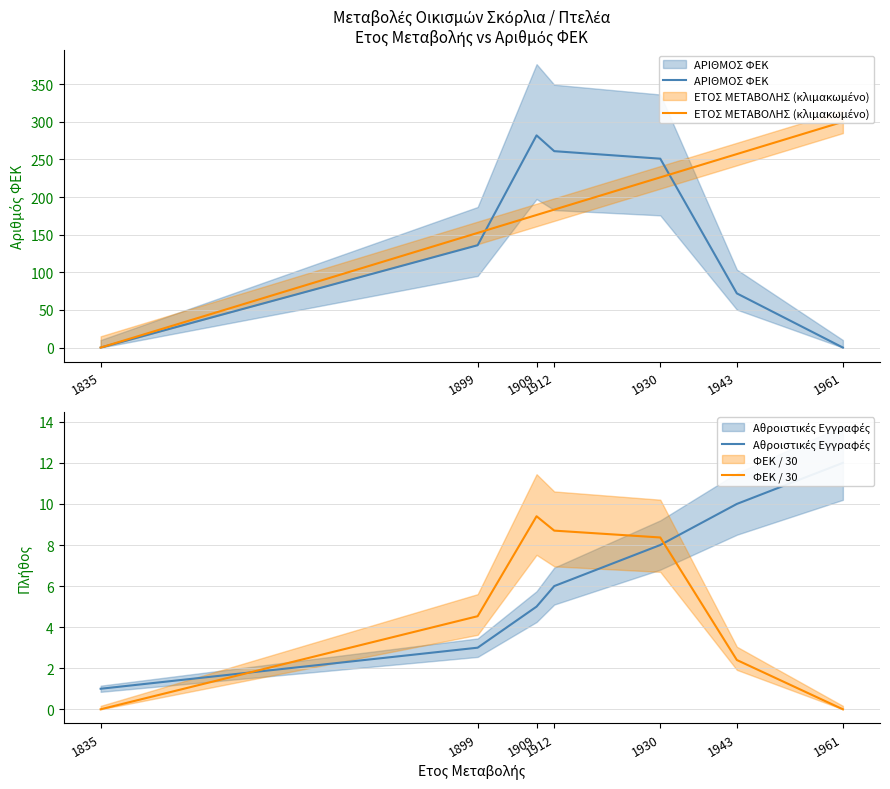

Reading left to right, list all the values displayed in this chart.

ΑΡΙΘΜΟΣ ΦΕΚ: 0.0	136.0	282.0	261.0	251.0	72.0	0.0
ΕΤΟΣ ΜΕΤΑΒΟΛΗΣ (κλιμακωμένο): 0.0	152.4	176.2	183.3	226.2	257.1	300.0
Αθροιστικές Εγγραφές: 1.0	3.0	5.0	6.0	8.0	10.0	12.0
ΦΕΚ / 30: 0.0	4.5	9.4	8.7	8.4	2.4	0.0